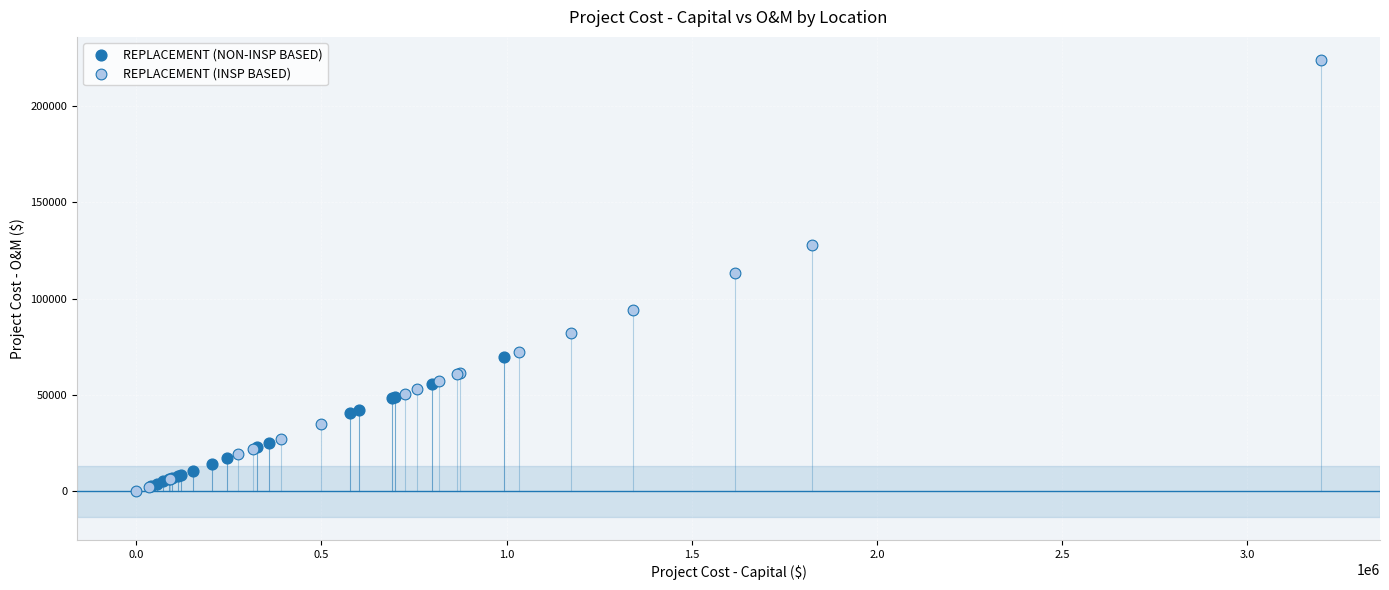

Which series contains the highest Y value?

REPLACEMENT (INSP BASED)